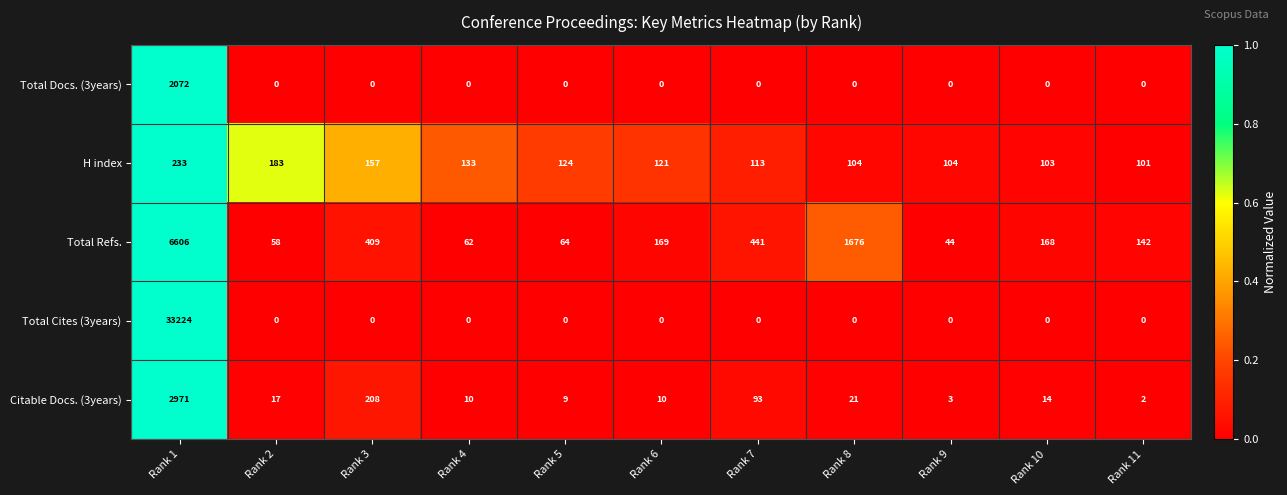

Which label corresponds to the largest value in the chart?

Rank 1